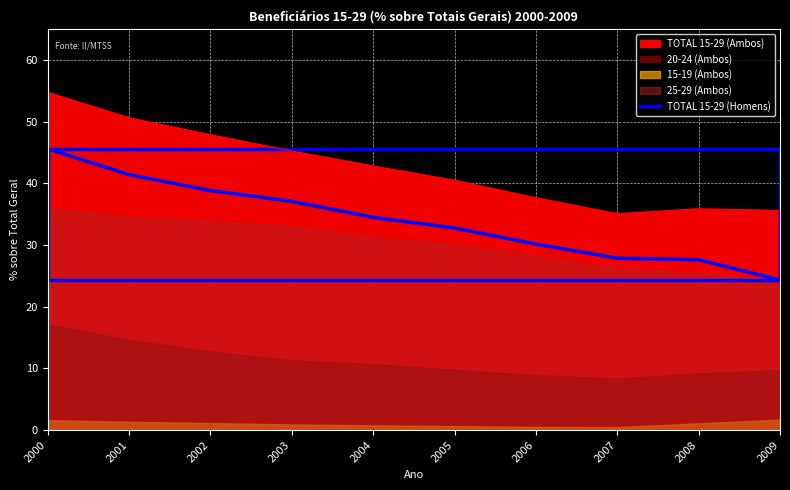

True or false: TOTAL 15-29 (Homens) has a value of 37.1 at 2003.

True